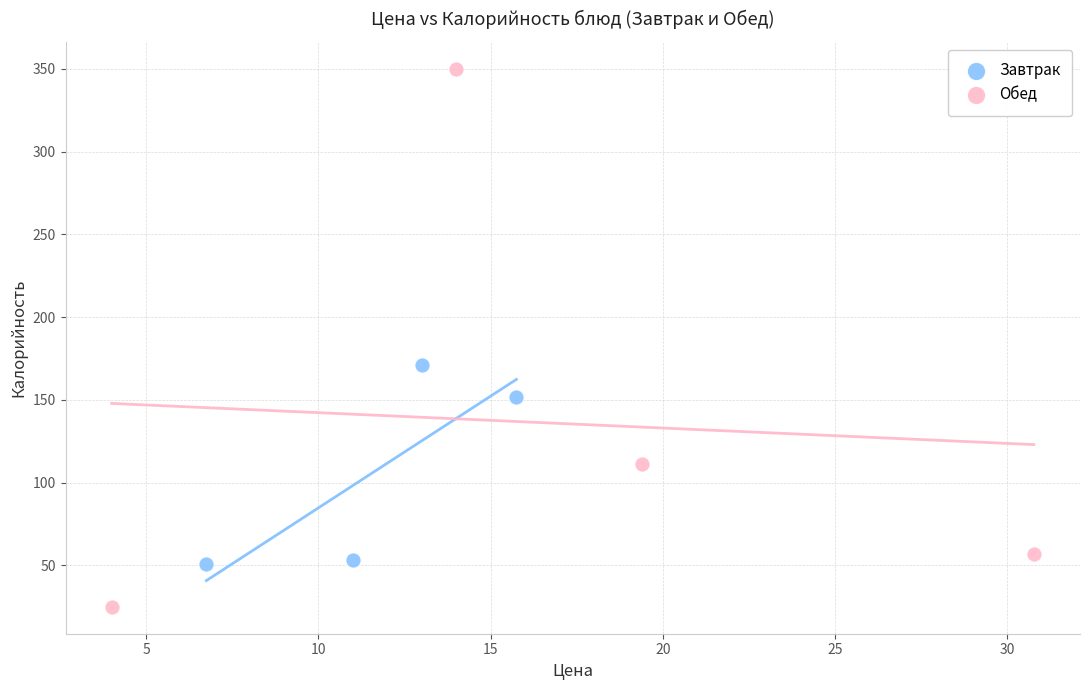

Which series contains the lowest Y value?

Обед